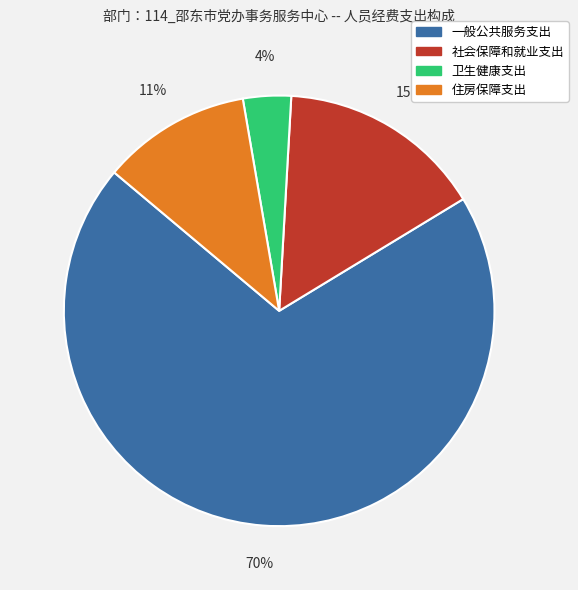

Is it true that 住房保障支出 is 5% of the pie?

False